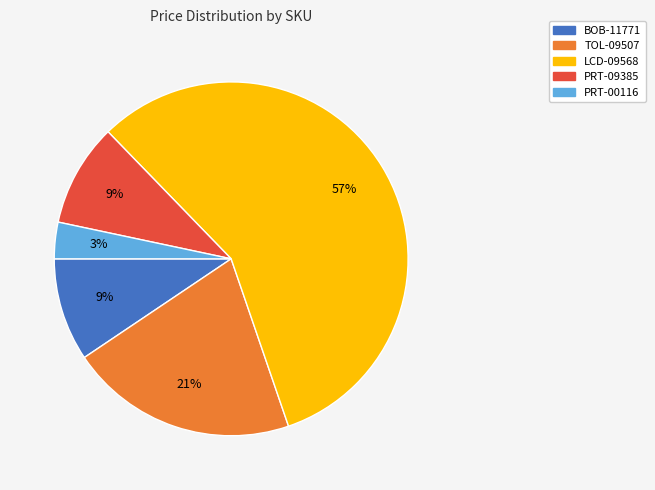

Between PRT-09385 and TOL-09507, which is larger?

TOL-09507